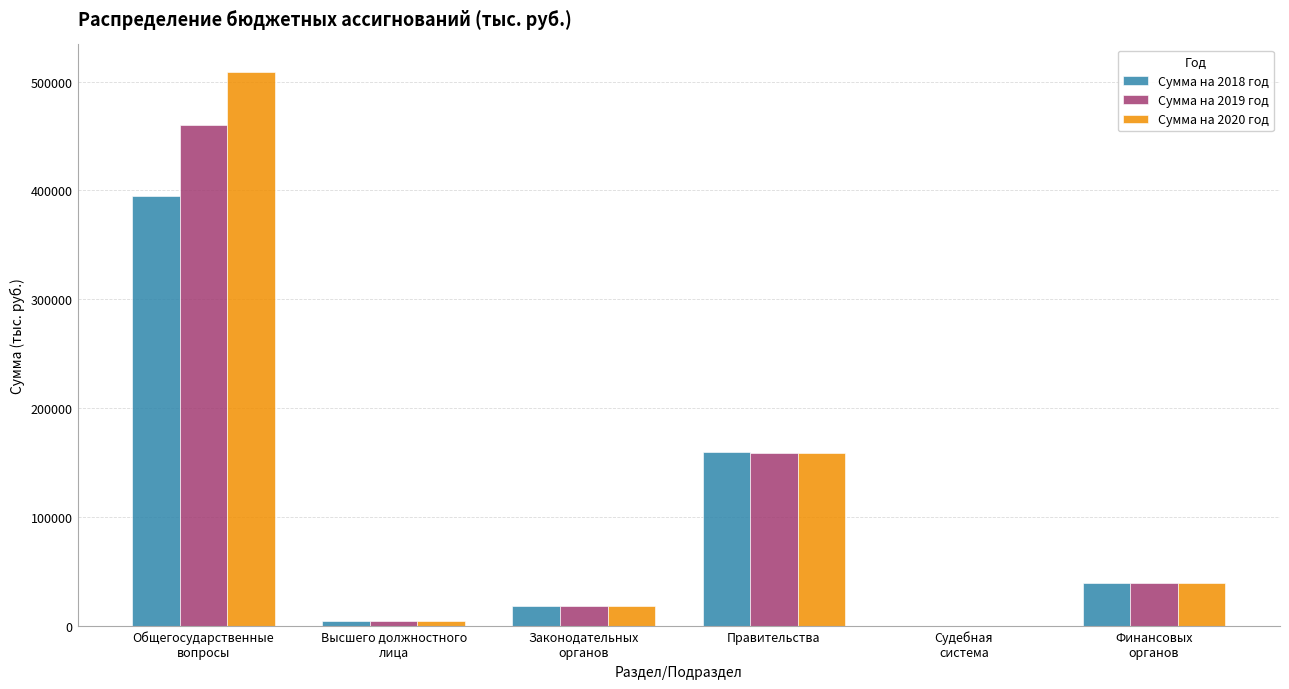

What is the highest value of the Сумма на 2020 год series?

508707.0